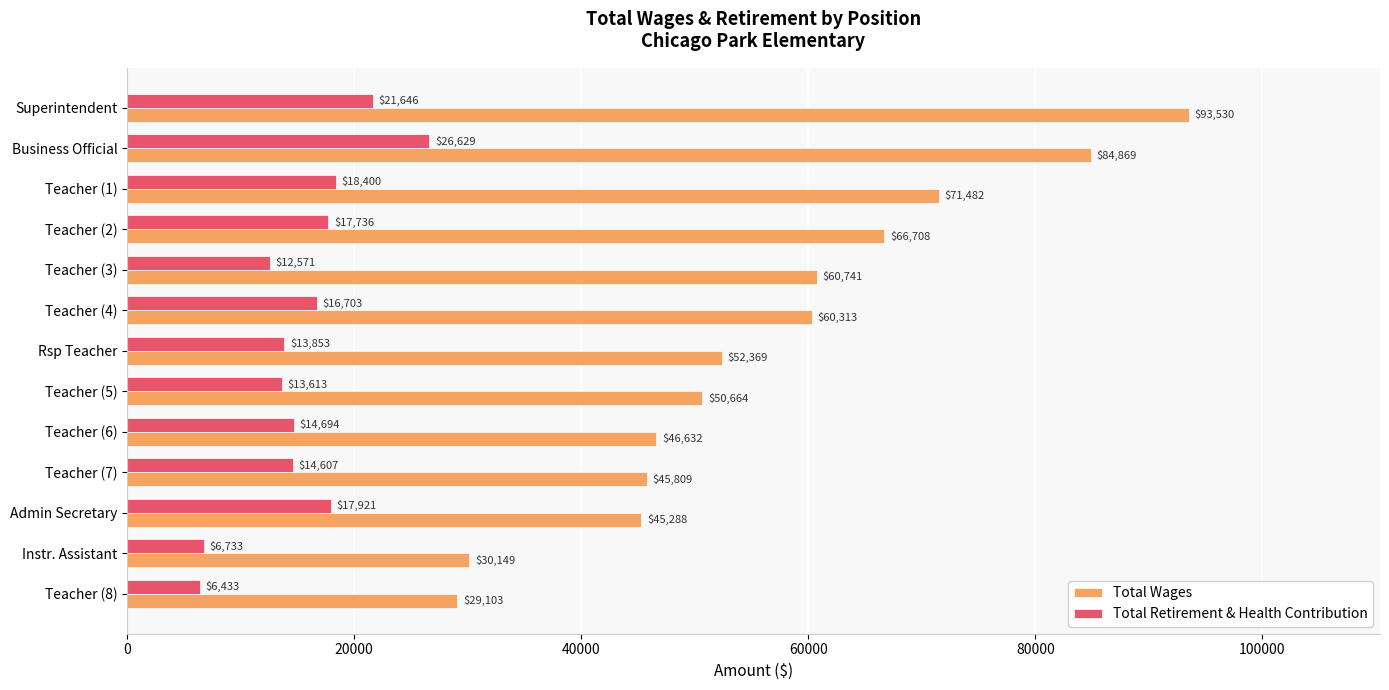

What is the difference between the highest and lowest values at Admin Secretary?

27367